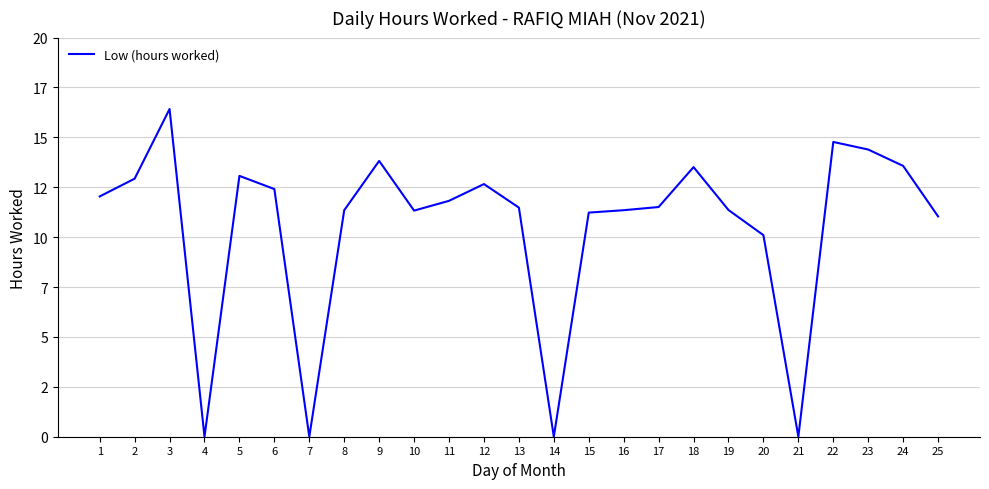

Rank the categories by value from highest to lowest.

3, 22, 23, 9, 24, 18, 5, 2, 12, 6, 1, 11, 17, 13, 19, 8, 16, 10, 15, 25, 20, 4, 7, 14, 21